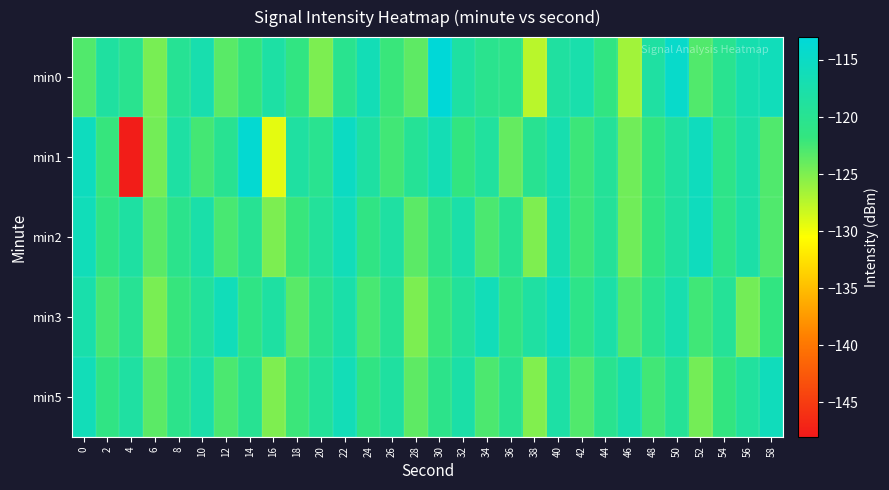

Which has a higher value, 38 or 10?

10